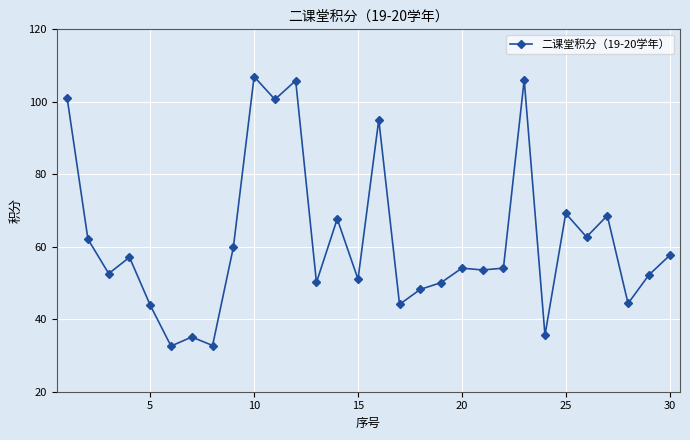

What is the smallest value displayed?

32.6